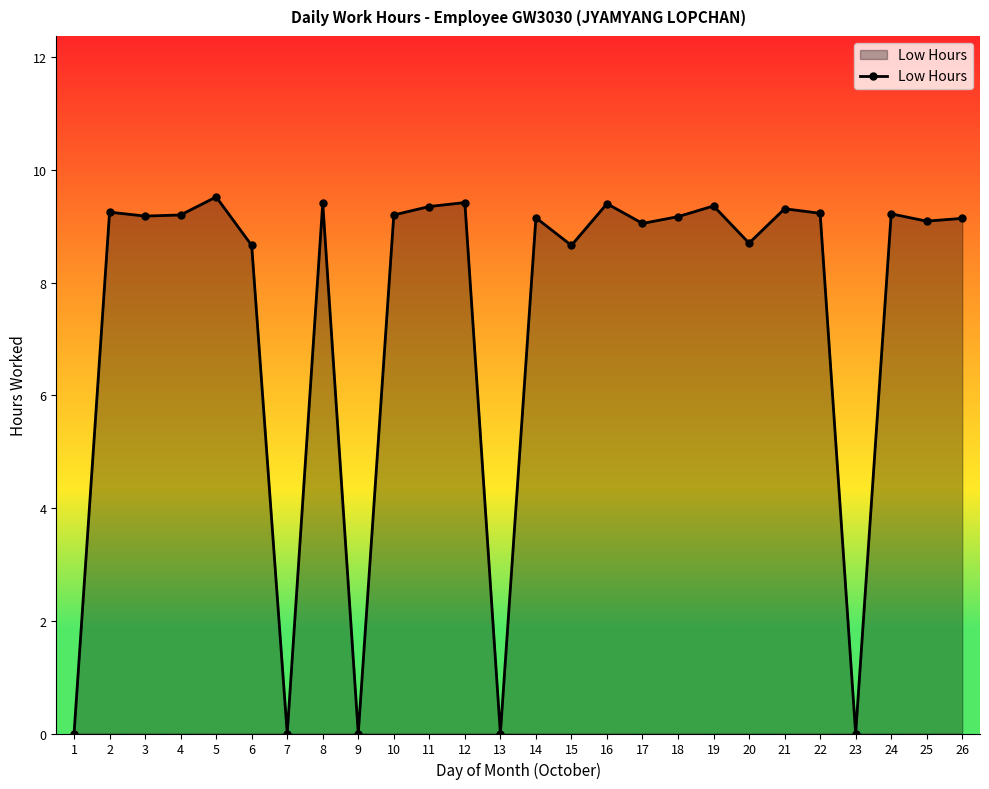

Does the chart display data point markers on the line(s)?

Yes